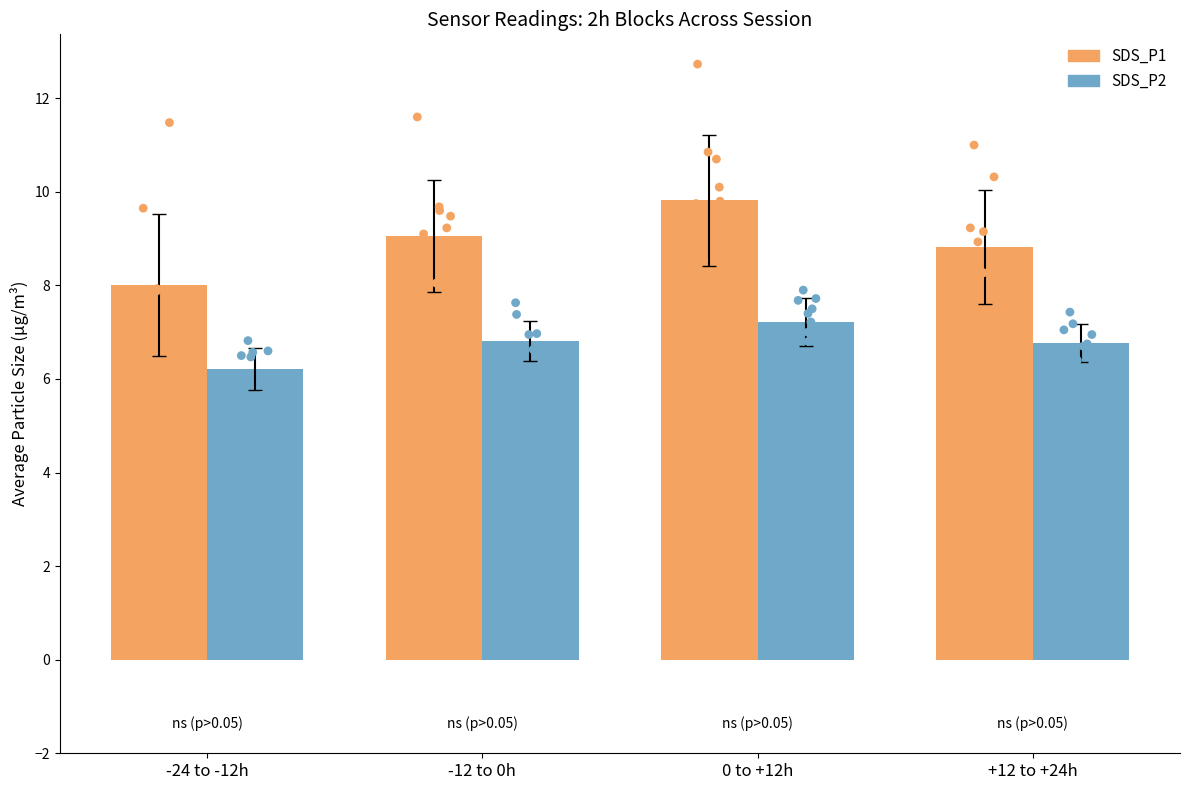

What are all the series names shown in the legend?

SDS_P1, SDS_P2